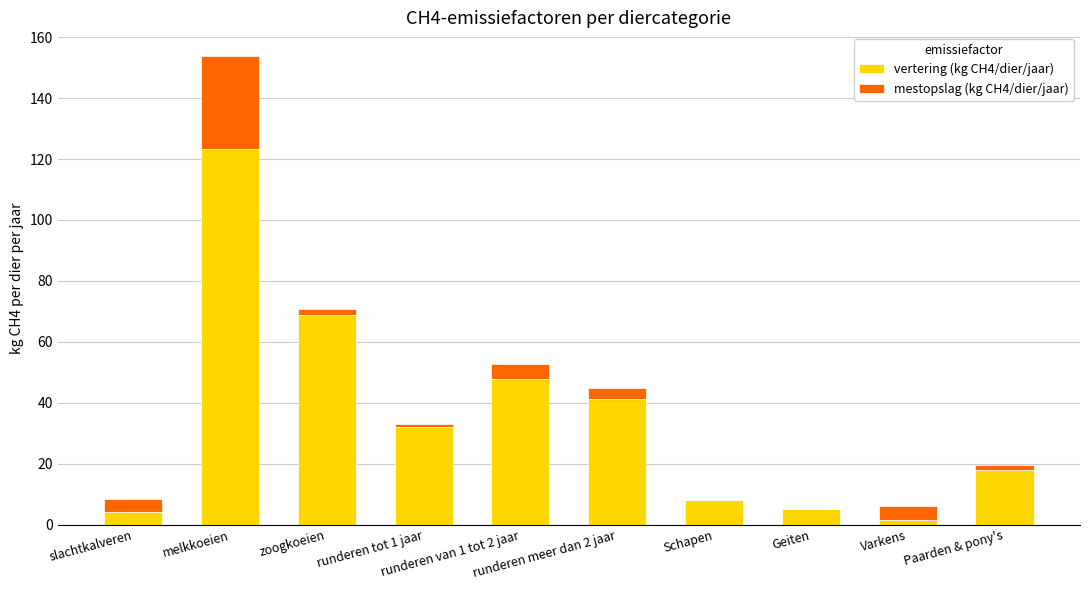

What is the highest value of the vertering (kg CH4/dier/jaar) series?

123.3